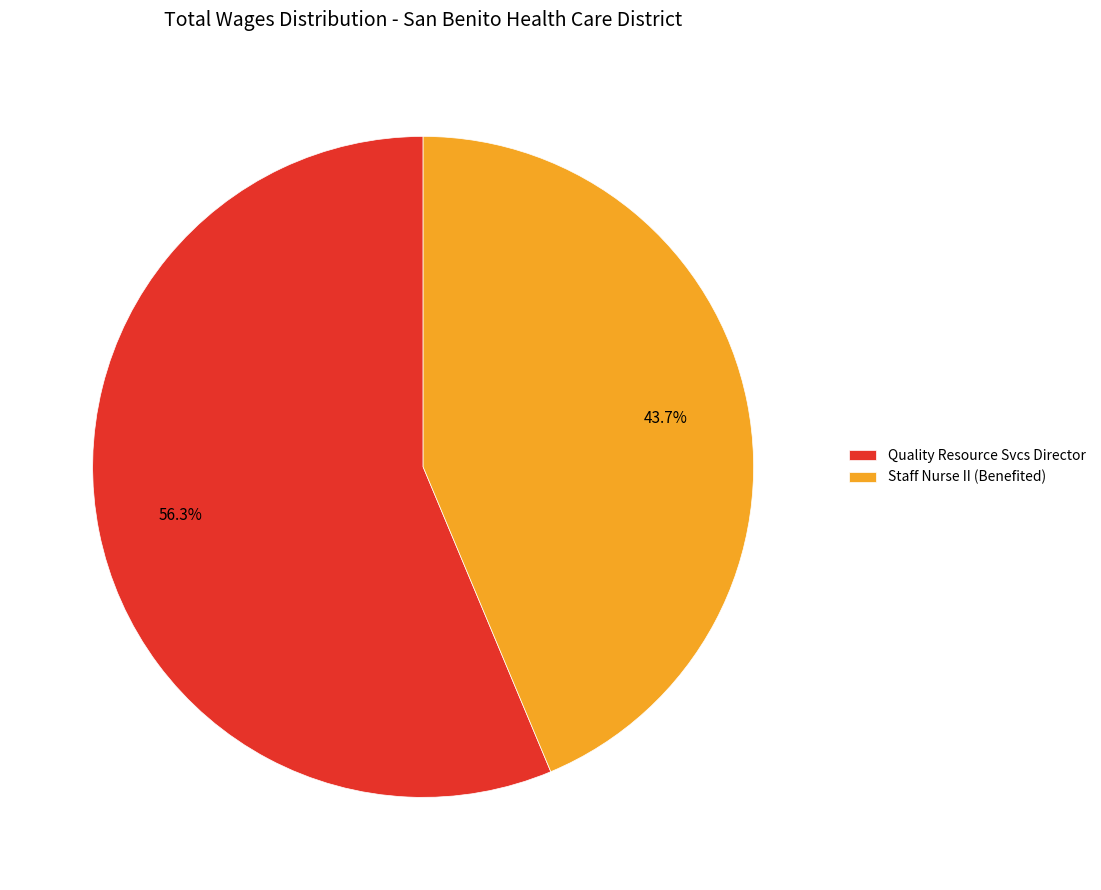

How many slices are in this pie chart?

2